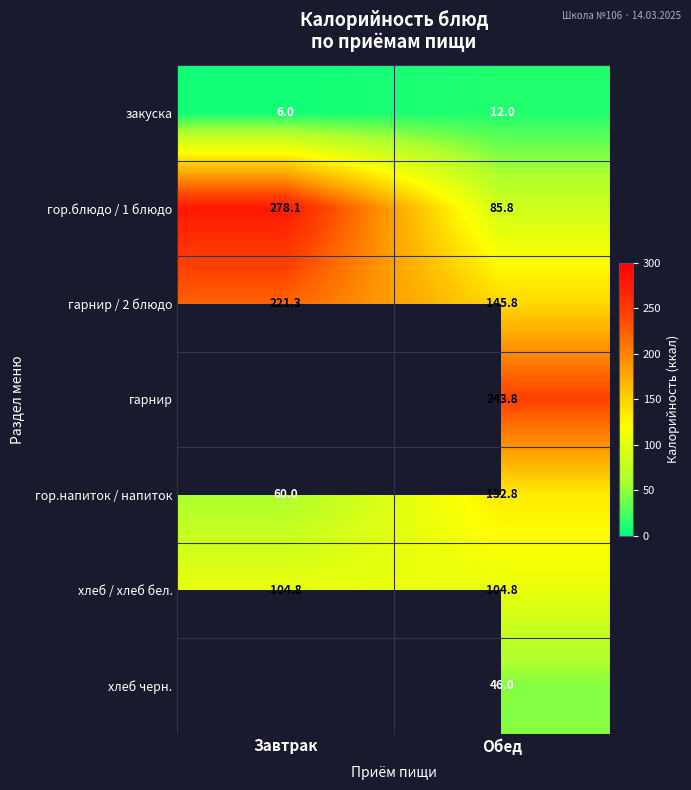

At which label is гарнир / 2 блюдо closest to 183?

Обед